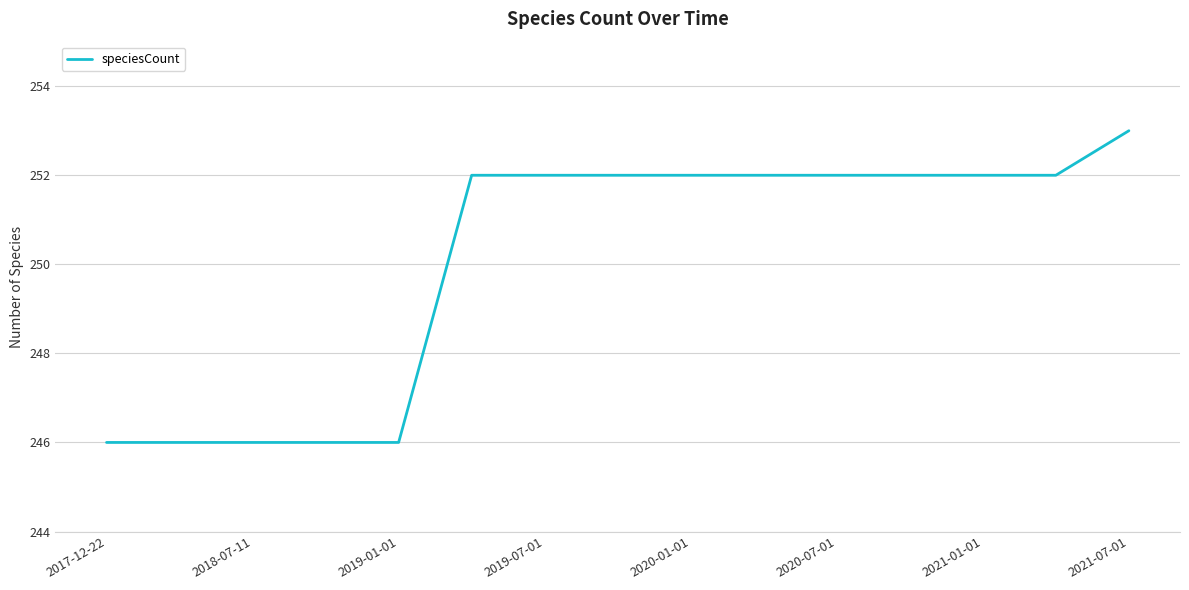

What is the greatest value displayed?

253